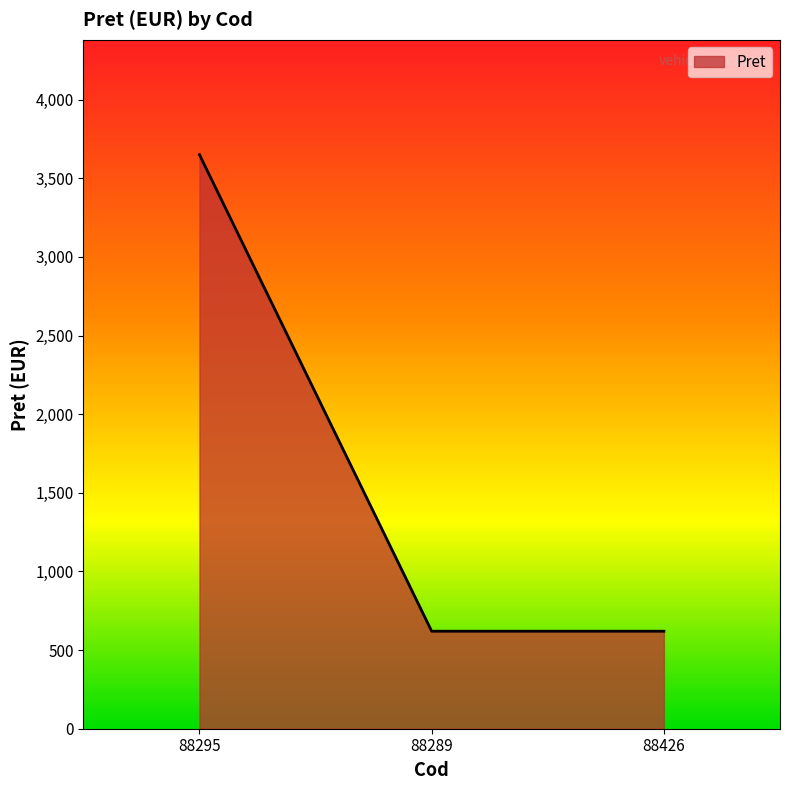

How many lines are shown in the chart?

1